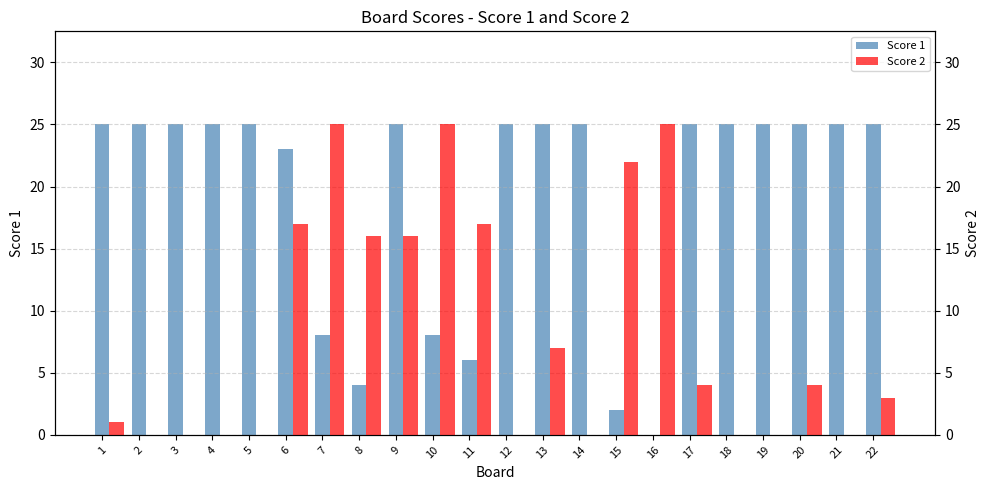

At 18, list the series in order from largest to smallest.

Score 1, Score 2